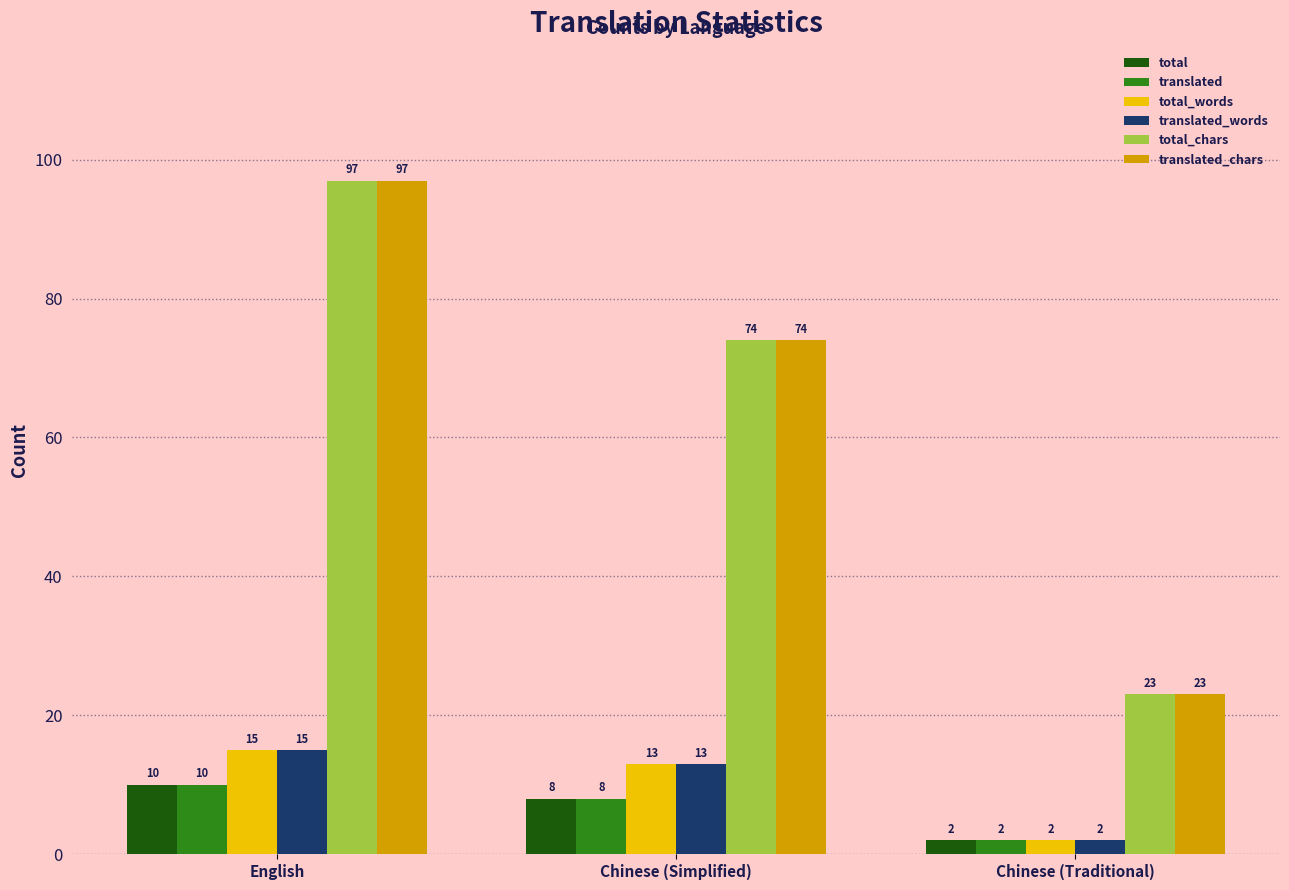

Does the chart contain stacked bars?

No